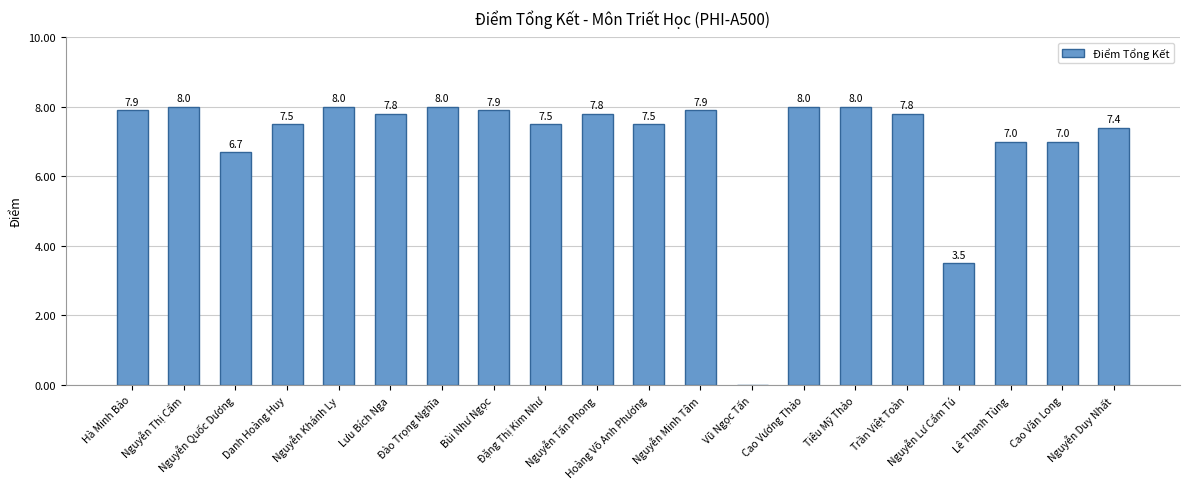

What is the maximum value shown in the chart?

8.0